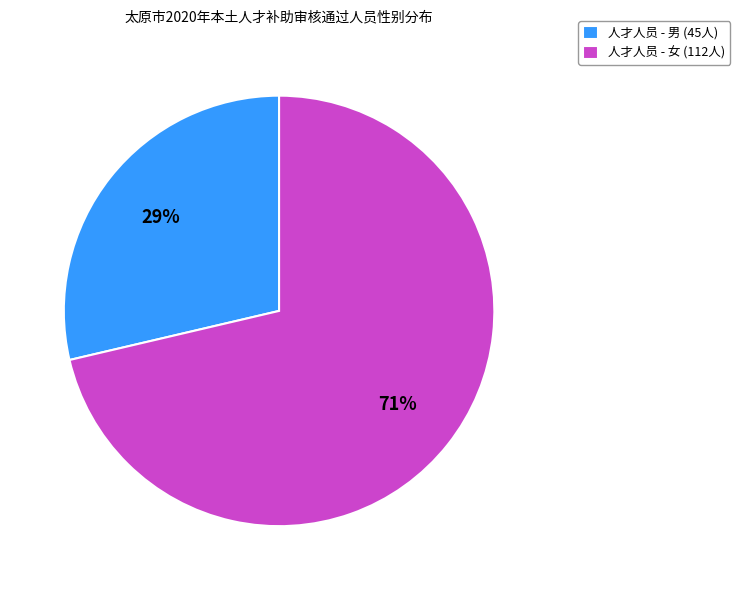

Which category has the smallest portion of the pie?

人才人员 - 男 (45人)